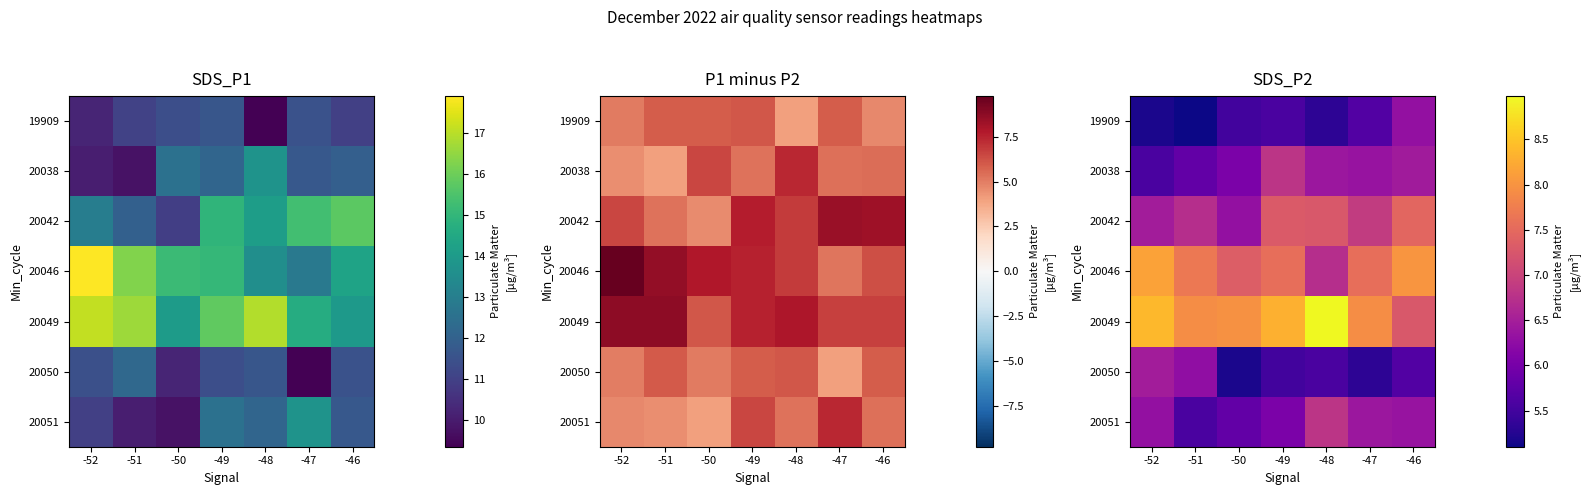

Which series has the widest spread of values?

20049